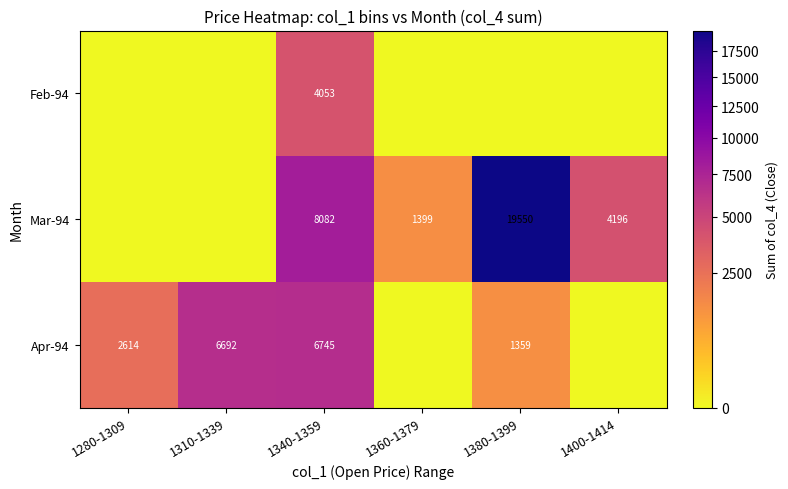

What is the sum of the Mar-94 values at 1380-1399 and 1400-1414?

23746